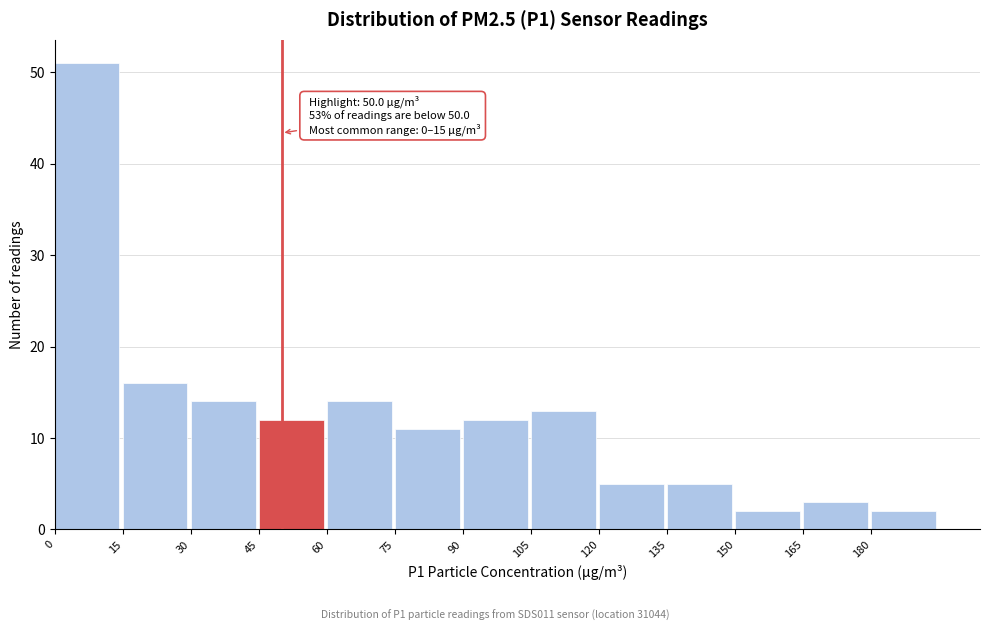

Which range on the x-axis has the tallest bar?

0 to 15